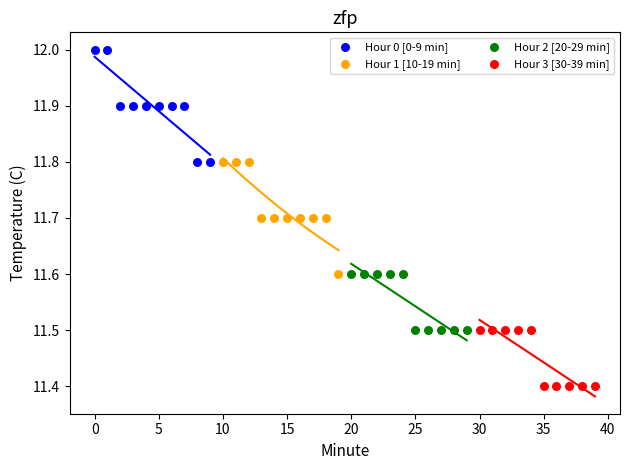

Which series reaches the maximum Y coordinate?

Hour 0 [0-9 min]